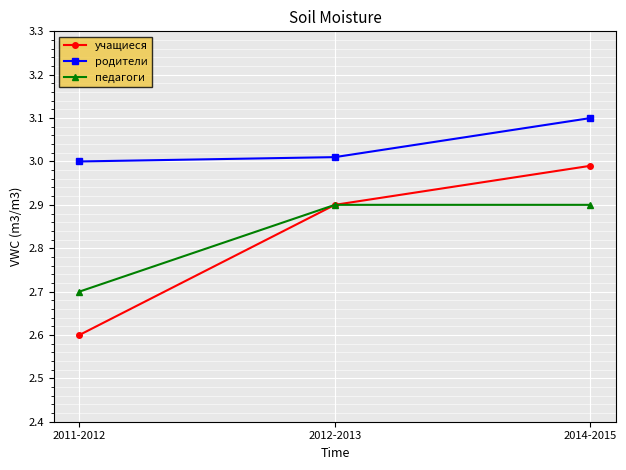

What is the maximum value shown in the chart?

3.1